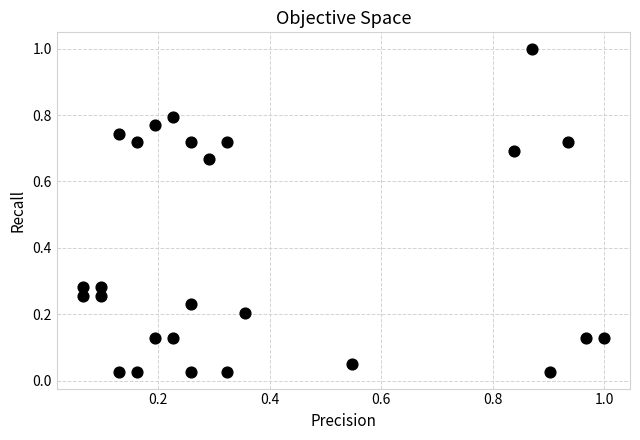

What is the range of Y values (max minus min)?

1.0